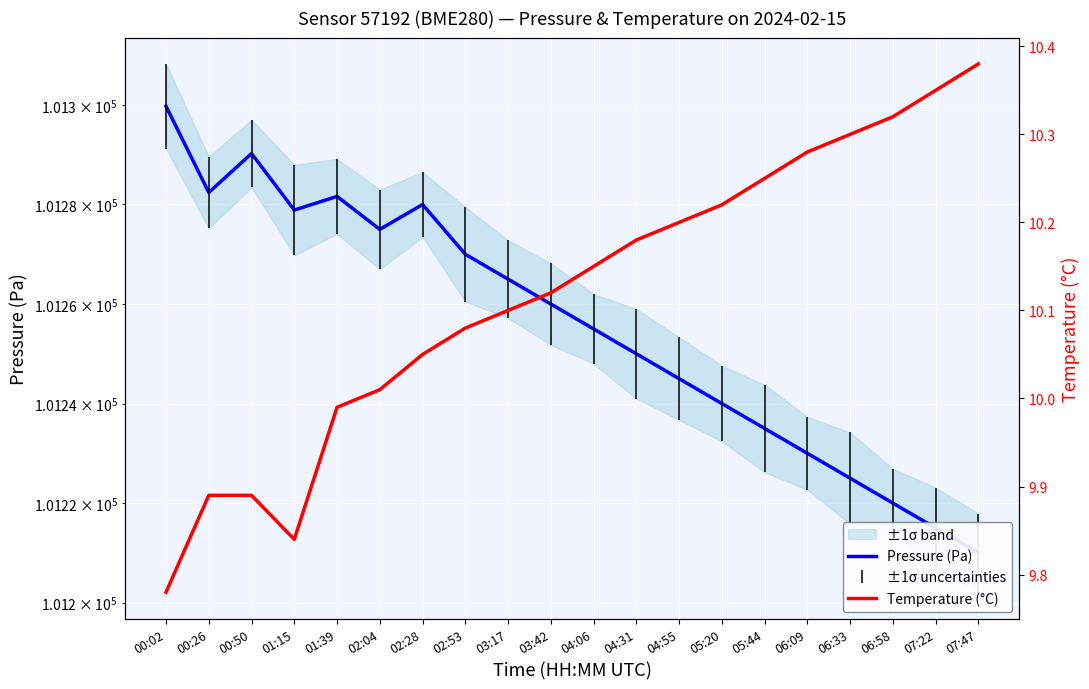

What is the label of the 1st point from the left?

00:02